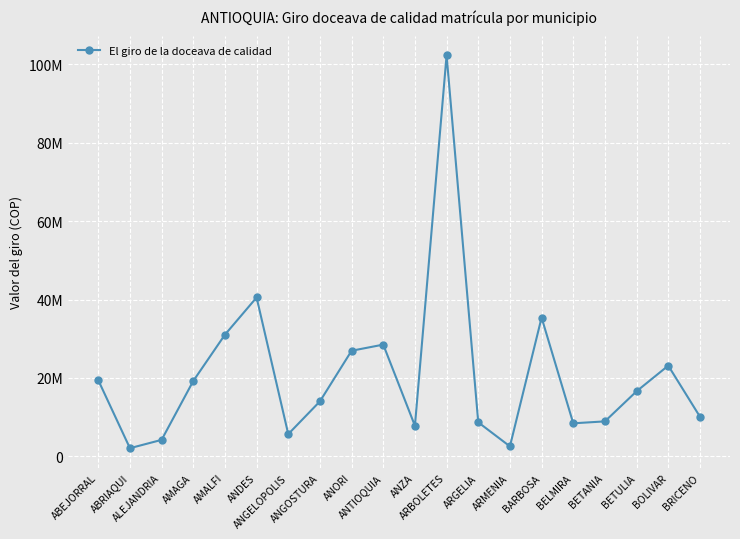

Is this an area chart (filled region under the line)?

No